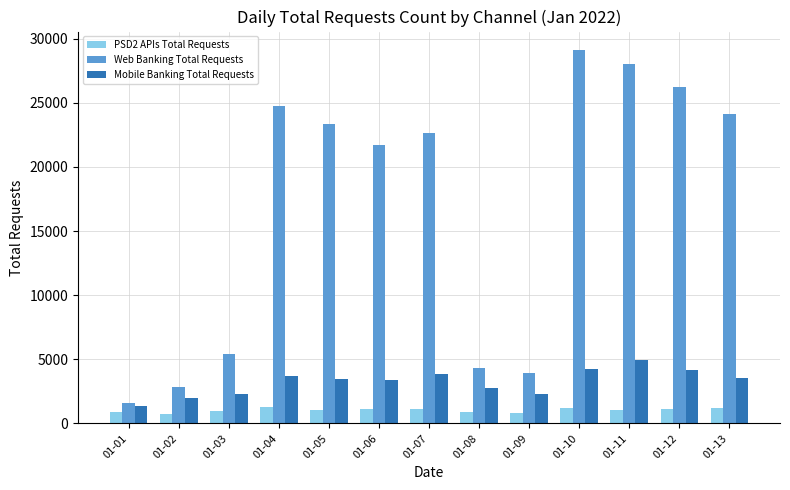

What is the minimum value shown in the chart?

779